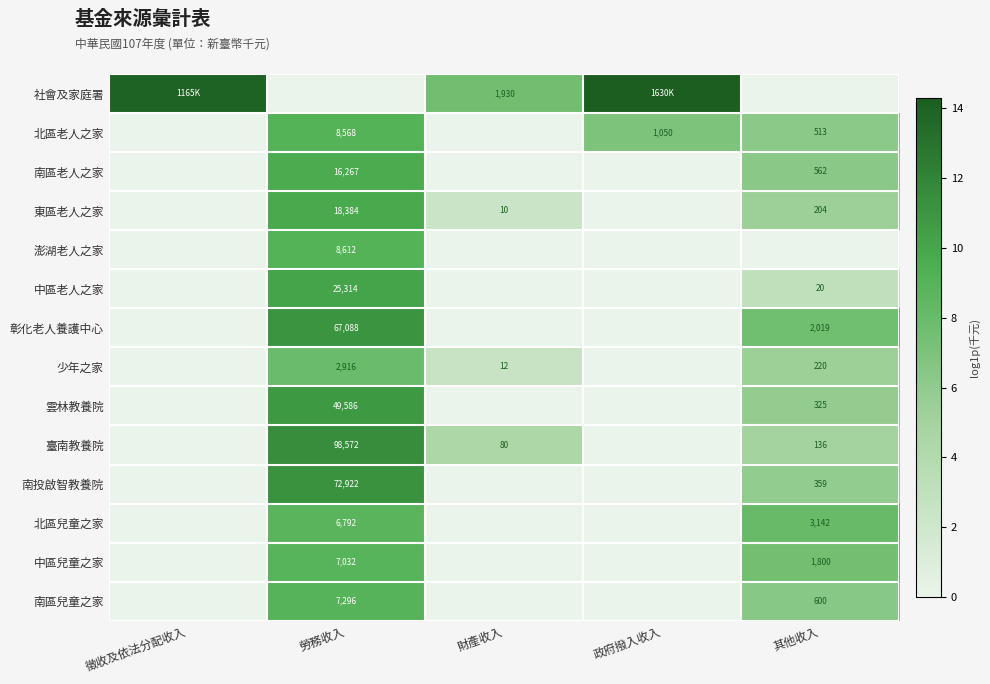

At how many categories does at least one series exceed 6?

5